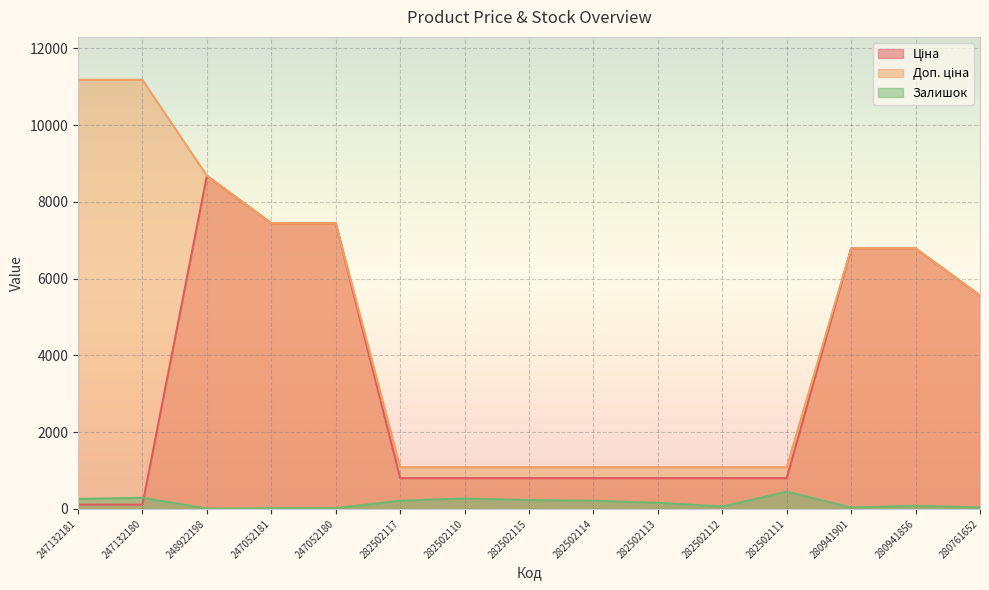

Rank the series by their maximum value, from highest to lowest.

Доп. ціна, Ціна, Залишок